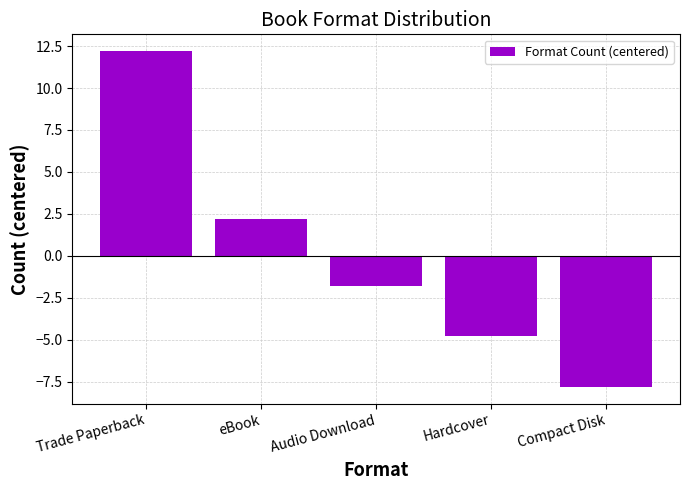

How many data points does each series have?

5